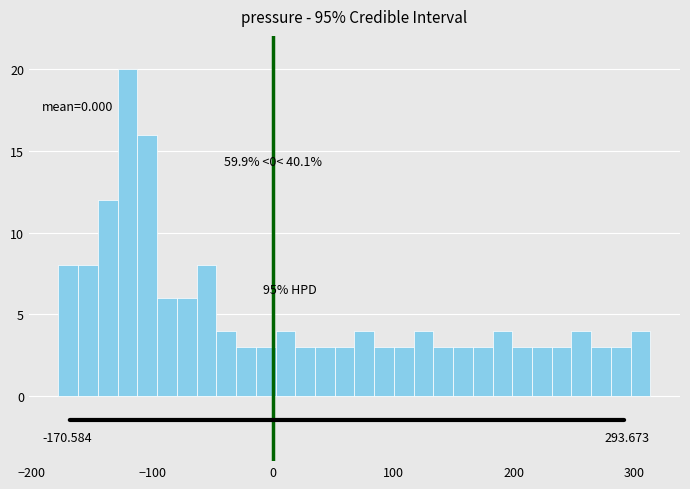

Around what value on the x-axis is the tallest bar? Give the approximate position of its centre, as read against the axis.

-120